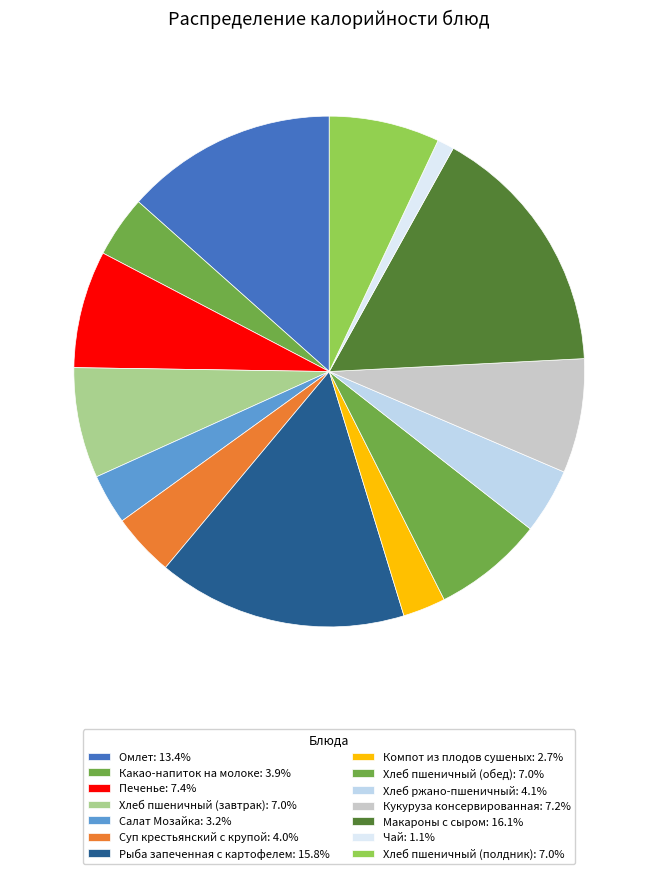

How many segments does this pie chart have?

14